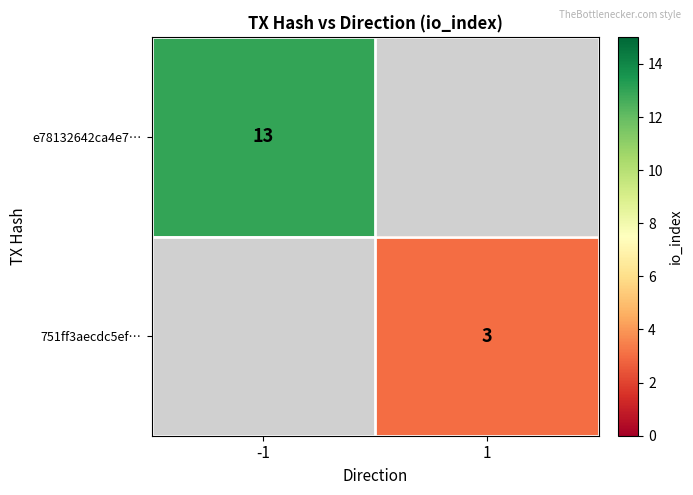

The value of 751ff3aecdc5ef… at 1 is 3. True or false?

True